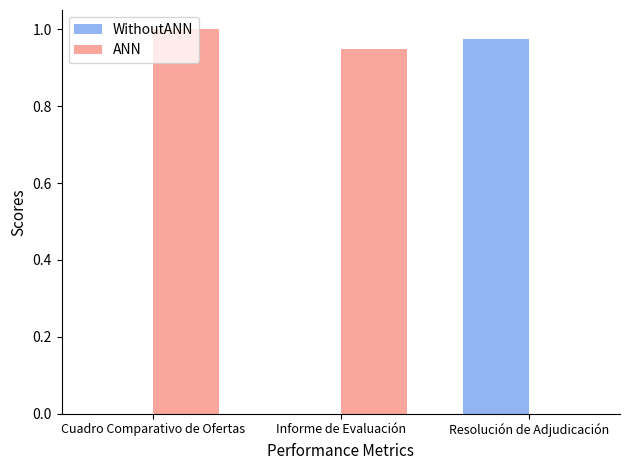

Which series changed the most between Cuadro Comparativo de Ofertas and Resolución de Adjudicación?

ANN